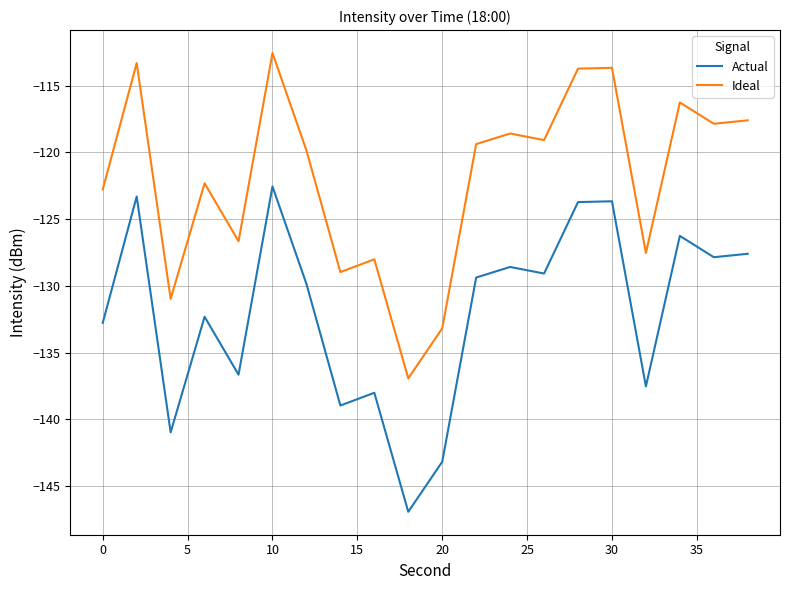

Rank the series by their average value, from lowest to highest.

Actual, Ideal